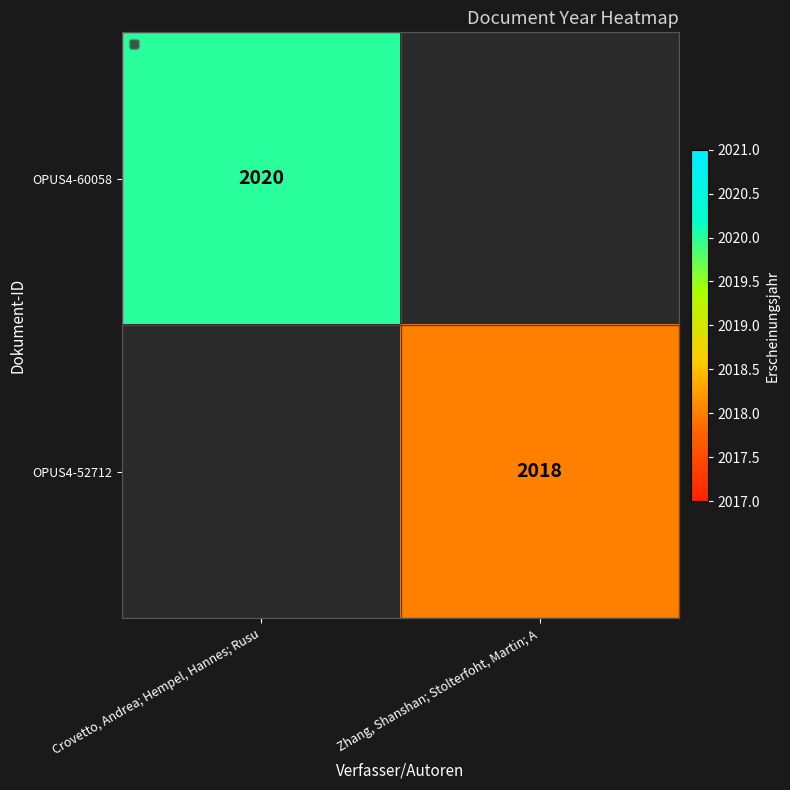

Is it true that OPUS4-60058 equals 2020 at Crovetto, Andrea; Hempel, Hannes; Rusu?

True